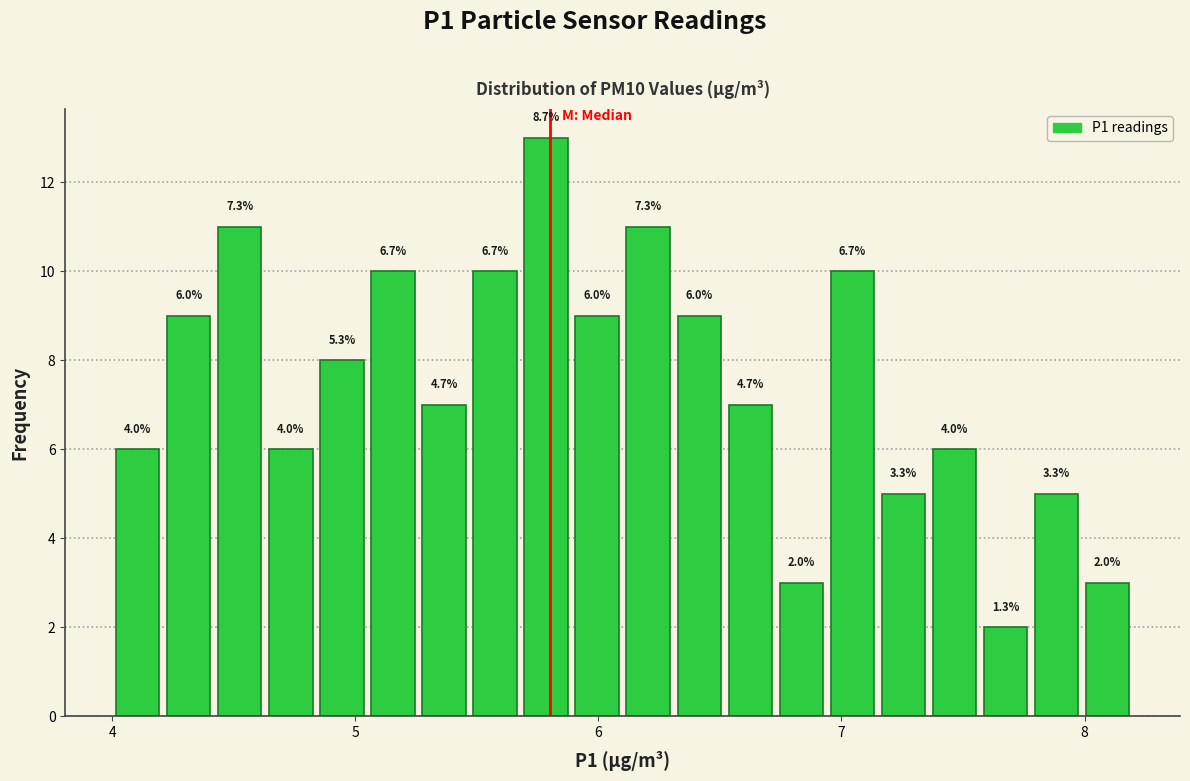

Around what value on the x-axis is the tallest bar? Give the approximate position of its centre, as read against the axis.

5.8